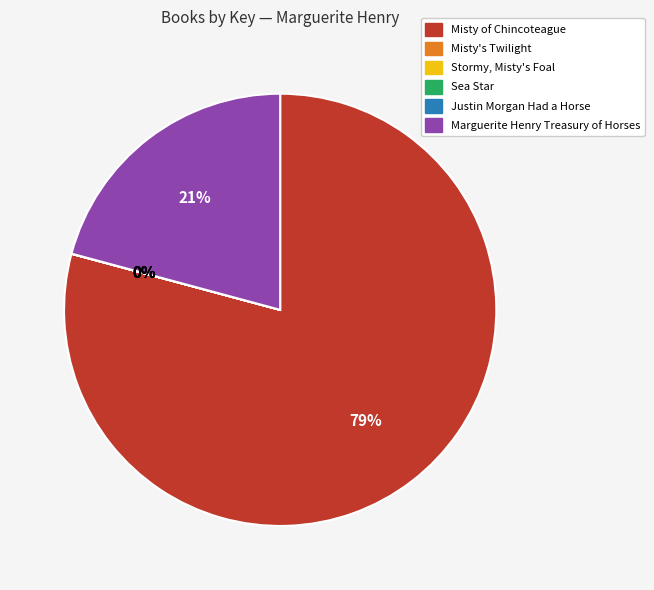

The Marguerite Henry Treasury of Horses slice represents 29% of the pie. True or false?

False